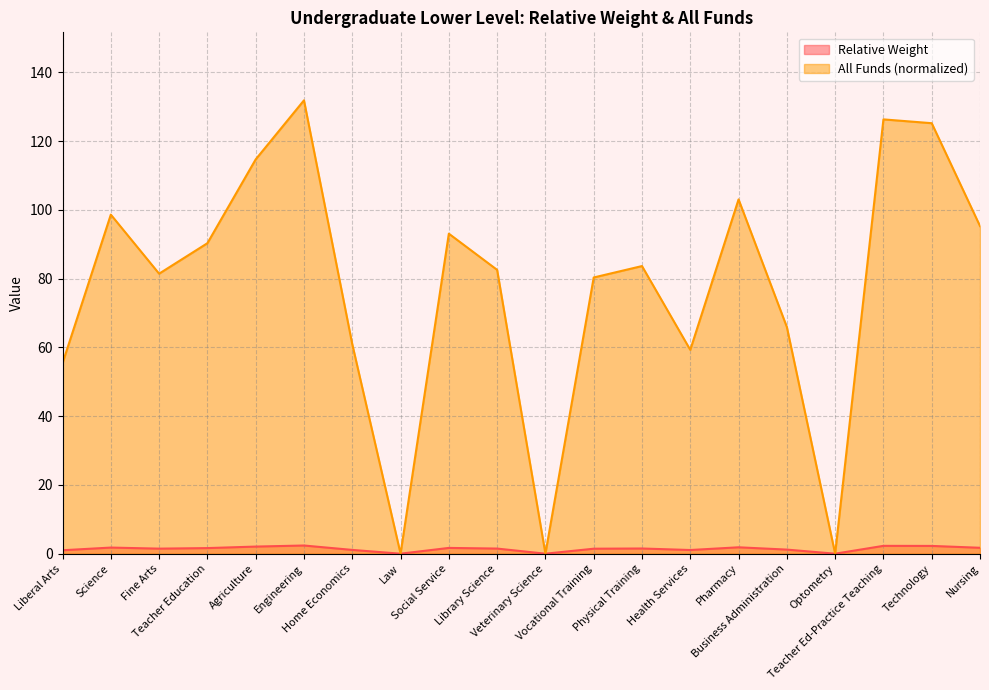

Rank the series at Liberal Arts from highest to lowest value.

All Funds (normalized), Relative Weight